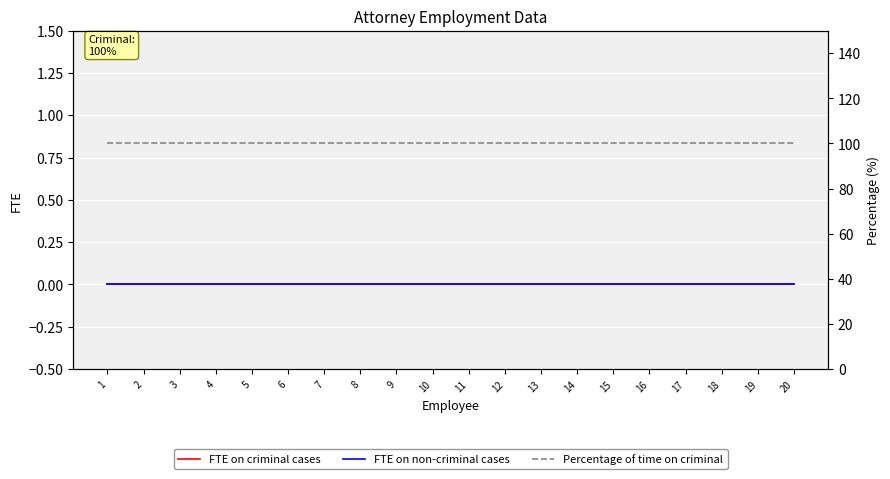

What is the total value across all series at 12?

100